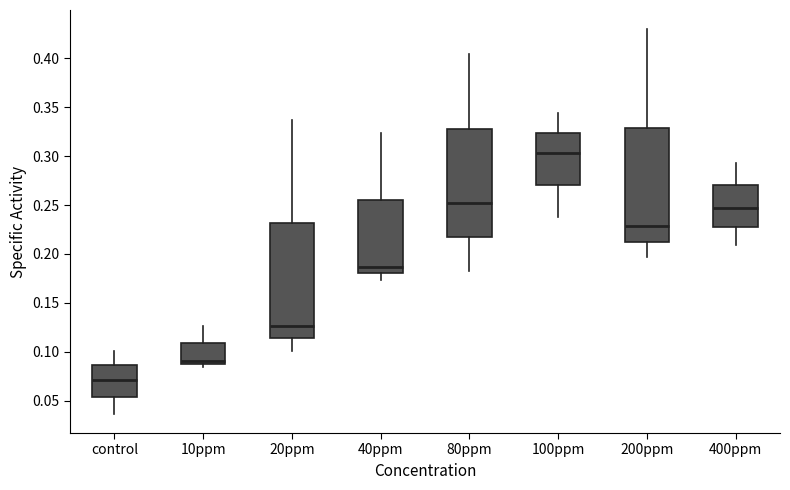

Reading left to right, read every box against the y-axis: the position of its median line, the range the box covers, and the ends of its whiskers. The values are not printed on the chart, so give them approximately, as read against the axis.

control: median 0.070, box 0.055 to 0.085, whiskers 0.035 to 0.100
10ppm: median 0.090 (just above the box's lower edge), box 0.090 to 0.110, whiskers 0.085 to 0.125
20ppm: median 0.125, box 0.115 to 0.230, whiskers 0.100 to 0.335
40ppm: median 0.185, box 0.180 to 0.255, whiskers 0.175 to 0.325
80ppm: median 0.250, box 0.215 to 0.330, whiskers 0.180 to 0.405
100ppm: median 0.305, box 0.270 to 0.325, whiskers 0.240 to 0.345
200ppm: median 0.230, box 0.215 to 0.330, whiskers 0.195 to 0.430
400ppm: median 0.245, box 0.230 to 0.270, whiskers 0.210 to 0.295